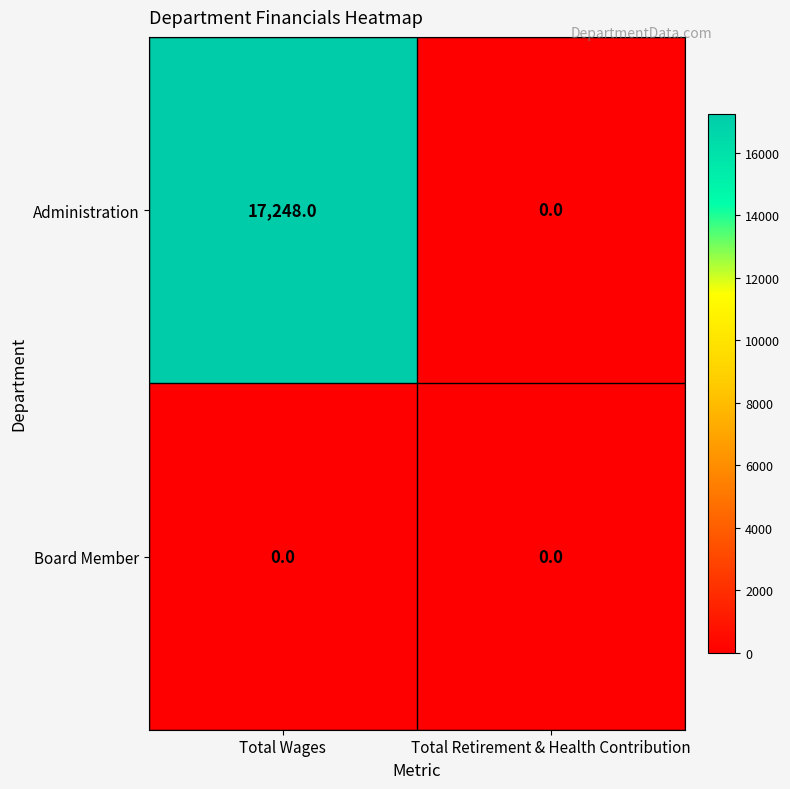

Reading right to left, what are all the values shown in this chart?

Administration: Total Retirement & Health Contribution=0	Total Wages=17248
Board Member: Total Retirement & Health Contribution=0	Total Wages=0